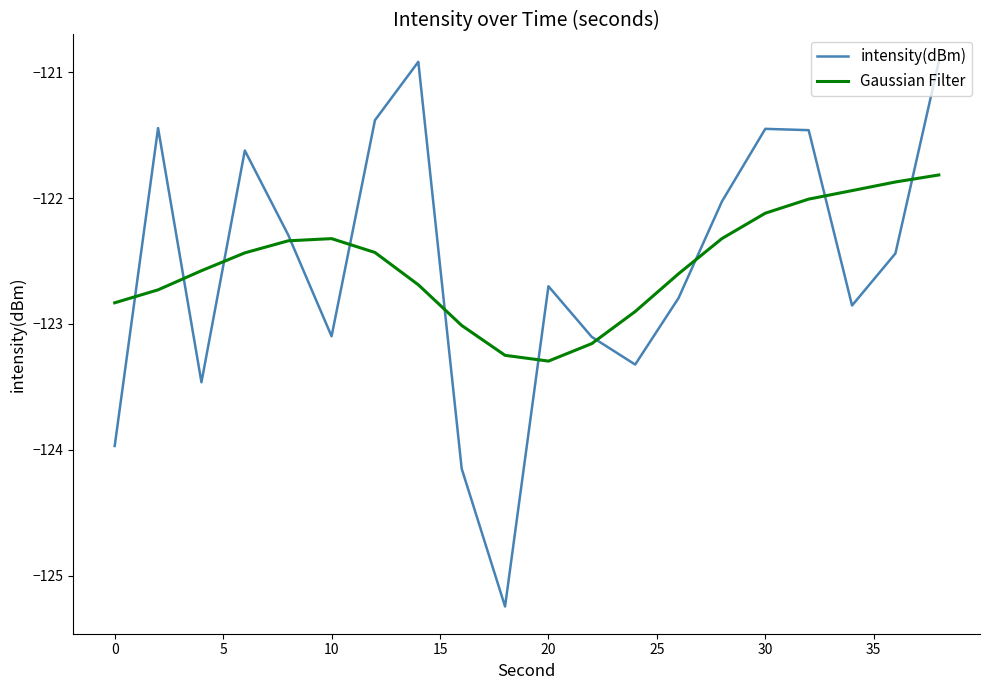

Which series has the largest range (max minus min)?

intensity(dBm)